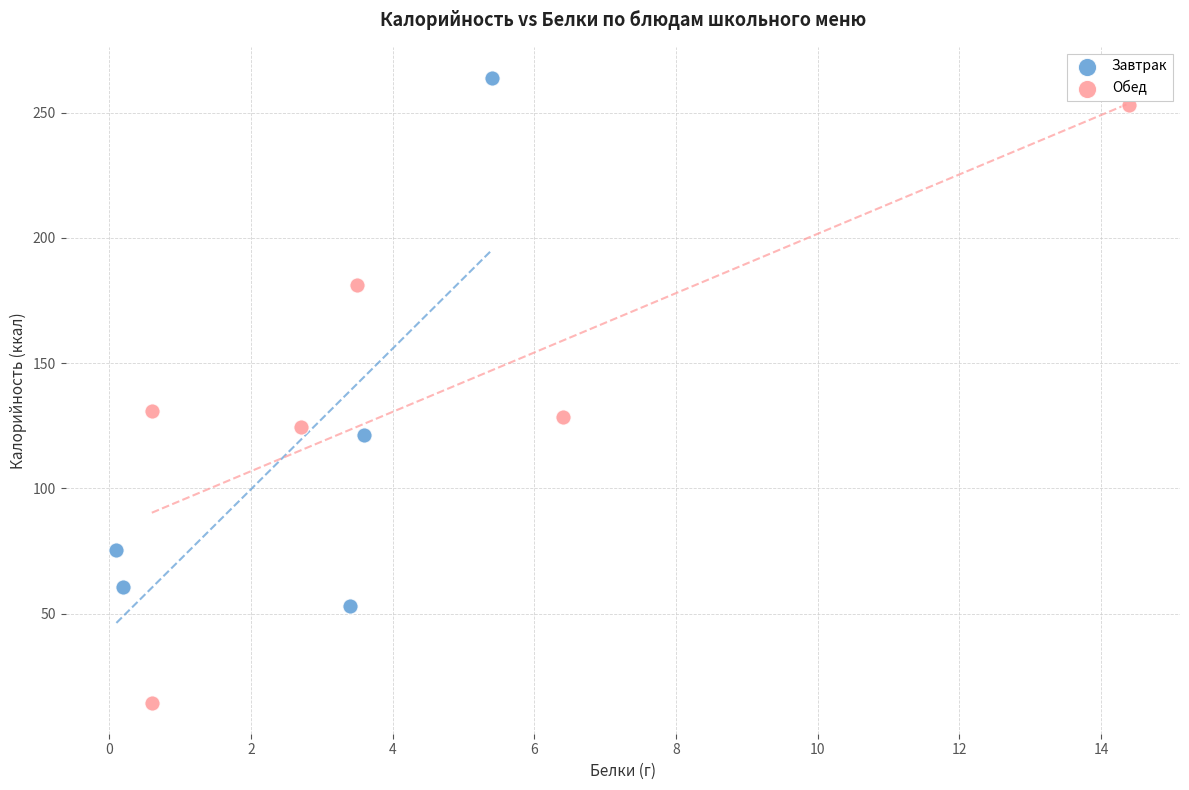

Which series has the largest Y range (max minus min)?

Обед